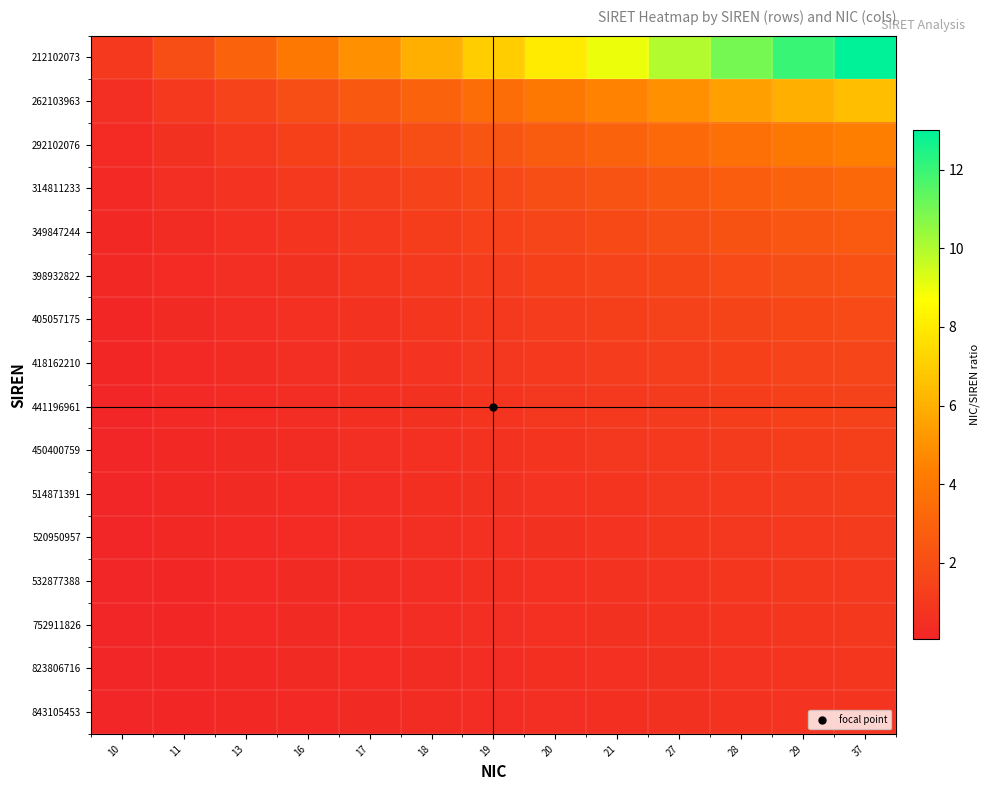

Reading right to left, extract all data points from this chart.

212102073: 37=13.0	29=12.0	28=11.0	27=10.0	21=9.0	20=8.0	19=7.0	18=6.0	17=5.0	16=4.0	13=3.0	11=2.0	10=1.0
262103963: 37=6.5	29=6.0	28=5.5	27=5.0	21=4.5	20=4.0	19=3.5	18=3.0	17=2.5	16=2.0	13=1.5	11=1.0	10=0.5
292102076: 37=4.3	29=4.0	28=3.7	27=3.3	21=3.0	20=2.7	19=2.3	18=2.0	17=1.7	16=1.3	13=1.0	11=0.7	10=0.3
314811233: 37=3.2	29=3.0	28=2.8	27=2.5	21=2.2	20=2.0	19=1.8	18=1.5	17=1.2	16=1.0	13=0.8	11=0.5	10=0.2
349847244: 37=2.6	29=2.4	28=2.2	27=2.0	21=1.8	20=1.6	19=1.4	18=1.2	17=1.0	16=0.8	13=0.6	11=0.4	10=0.2
398932822: 37=2.2	29=2.0	28=1.8	27=1.7	21=1.5	20=1.3	19=1.2	18=1.0	17=0.8	16=0.7	13=0.5	11=0.3	10=0.2
405057175: 37=1.9	29=1.7	28=1.6	27=1.4	21=1.3	20=1.1	19=1.0	18=0.9	17=0.7	16=0.6	13=0.4	11=0.3	10=0.1
418162210: 37=1.6	29=1.5	28=1.4	27=1.2	21=1.1	20=1.0	19=0.9	18=0.8	17=0.6	16=0.5	13=0.4	11=0.2	10=0.1
441196961: 37=1.4	29=1.3	28=1.2	27=1.1	21=1.0	20=0.9	19=0.8	18=0.7	17=0.6	16=0.4	13=0.3	11=0.2	10=0.1
450400759: 37=1.3	29=1.2	28=1.1	27=1.0	21=0.9	20=0.8	19=0.7	18=0.6	17=0.5	16=0.4	13=0.3	11=0.2	10=0.1
514871391: 37=1.2	29=1.1	28=1.0	27=0.9	21=0.8	20=0.7	19=0.6	18=0.5	17=0.5	16=0.4	13=0.3	11=0.2	10=0.1
520950957: 37=1.1	29=1.0	28=0.9	27=0.8	21=0.8	20=0.7	19=0.6	18=0.5	17=0.4	16=0.3	13=0.2	11=0.2	10=0.1
532877388: 37=1.0	29=0.9	28=0.8	27=0.8	21=0.7	20=0.6	19=0.5	18=0.5	17=0.4	16=0.3	13=0.2	11=0.2	10=0.1
752911826: 37=0.9	29=0.9	28=0.8	27=0.7	21=0.6	20=0.6	19=0.5	18=0.4	17=0.4	16=0.3	13=0.2	11=0.1	10=0.1
823806716: 37=0.9	29=0.8	28=0.7	27=0.7	21=0.6	20=0.5	19=0.5	18=0.4	17=0.3	16=0.3	13=0.2	11=0.1	10=0.1
843105453: 37=0.8	29=0.8	28=0.7	27=0.6	21=0.6	20=0.5	19=0.4	18=0.4	17=0.3	16=0.2	13=0.2	11=0.1	10=0.1